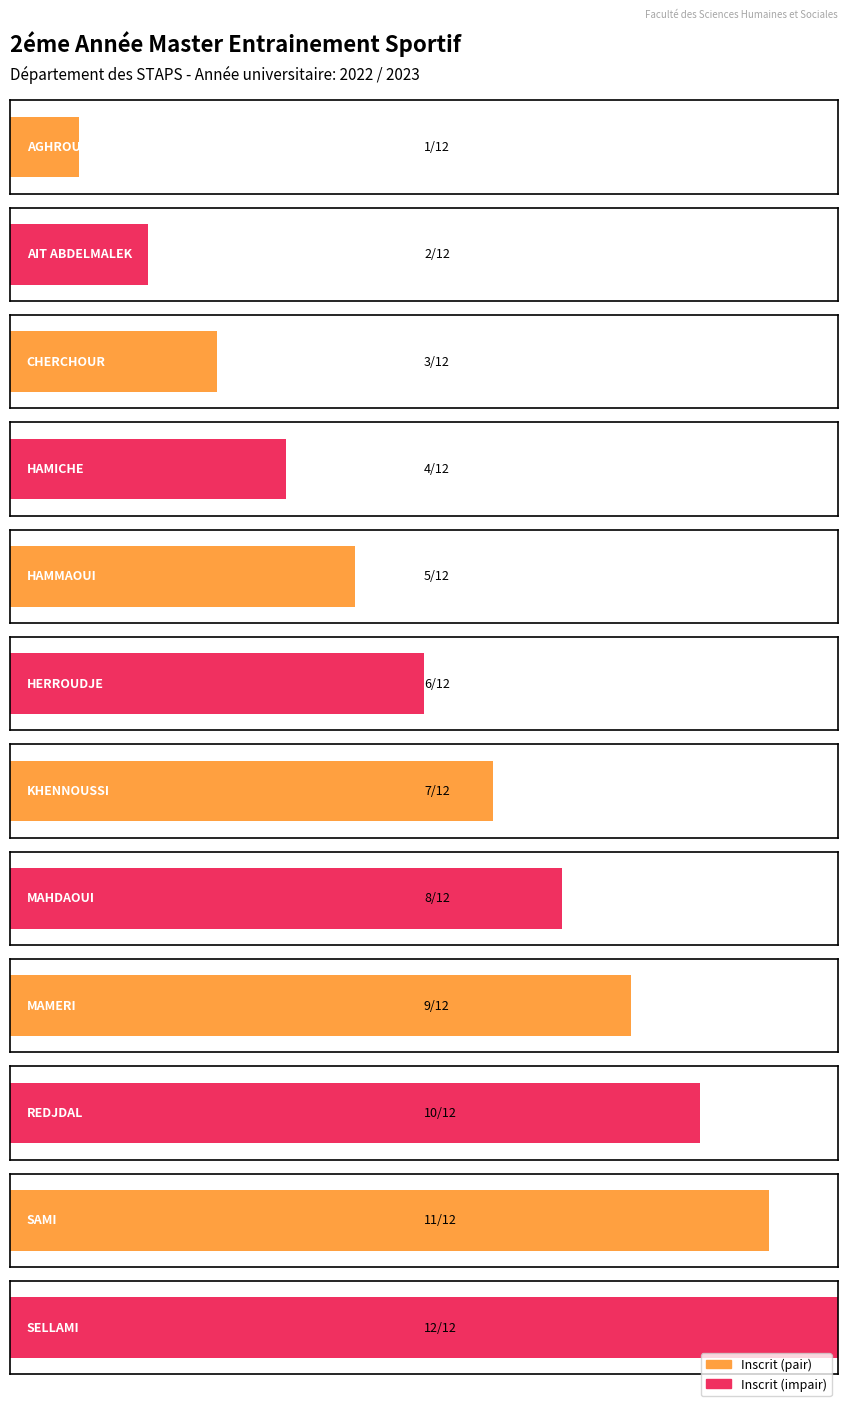

Approximately how many times larger is the value at HAMMAOUI compared to MAMERI?

0.6